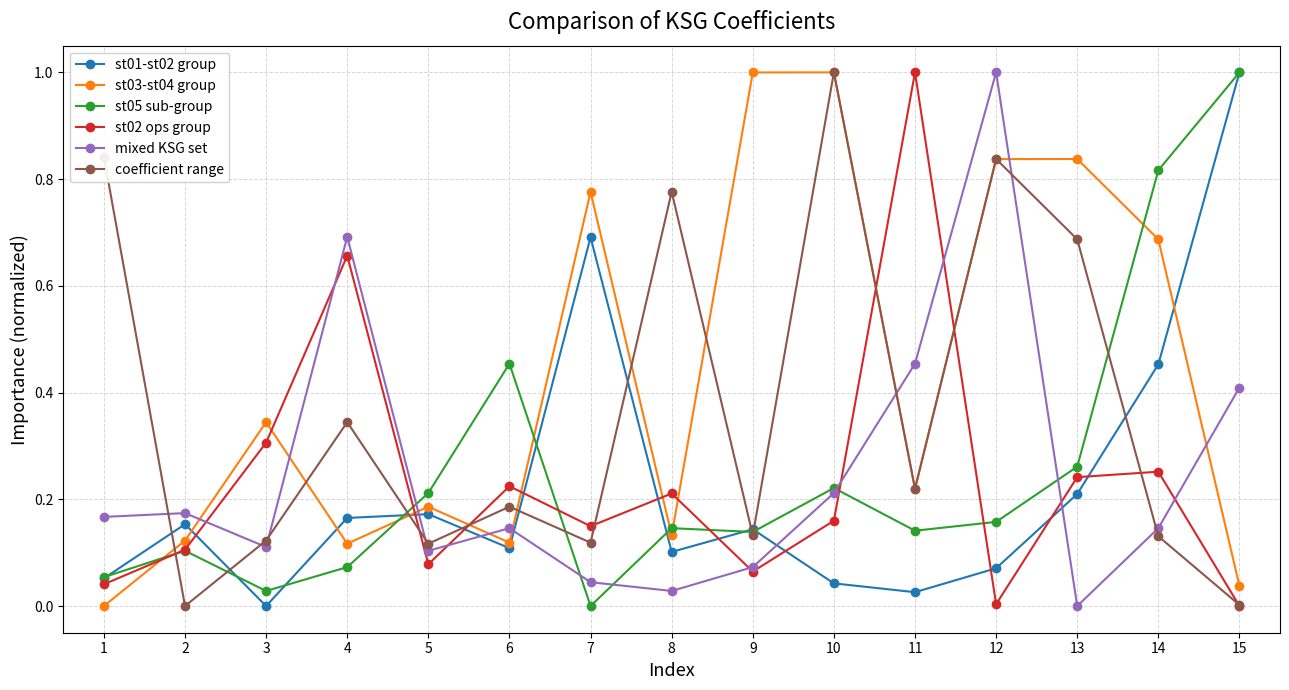

At which category is the sum across all series the highest?

12